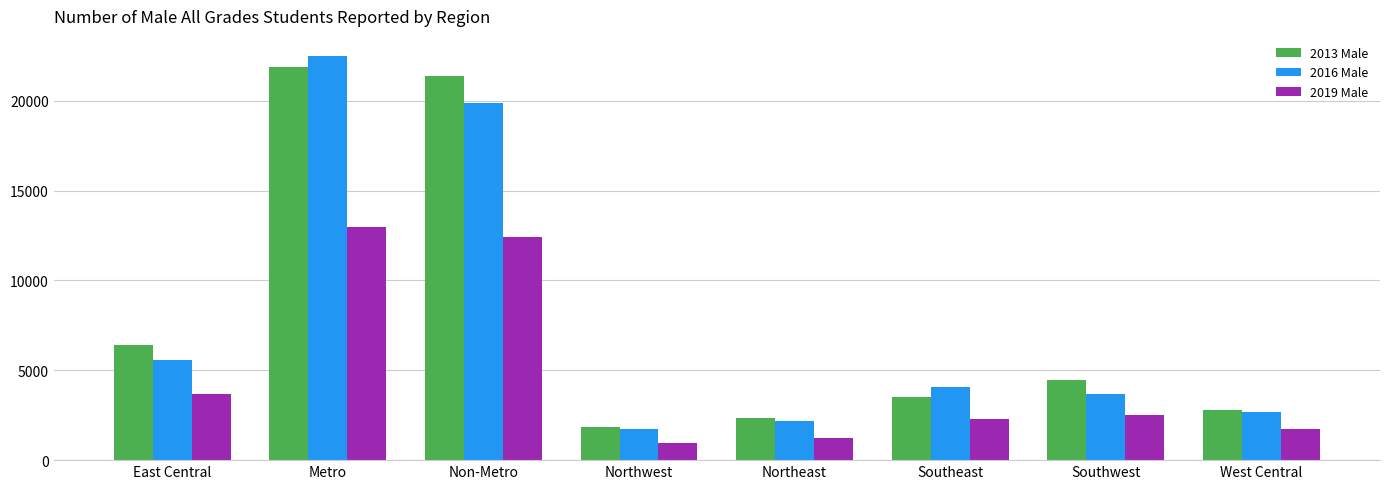

Which category has the lowest value across all series?

Northwest